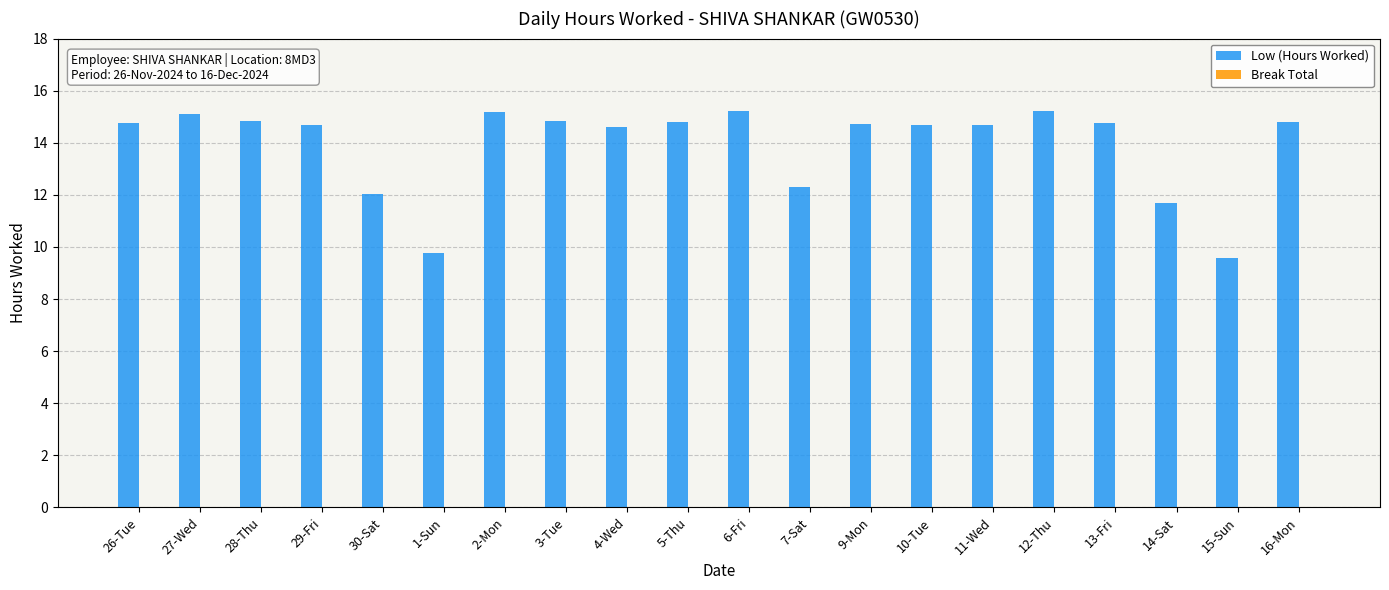

What is the label of the 14th bar from the right?

2-Mon